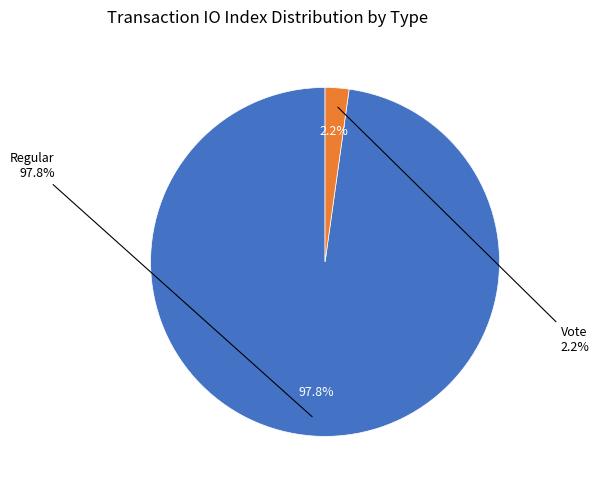

To the nearest percent, what is the difference between the Vote and Regular slice percentages?

96%